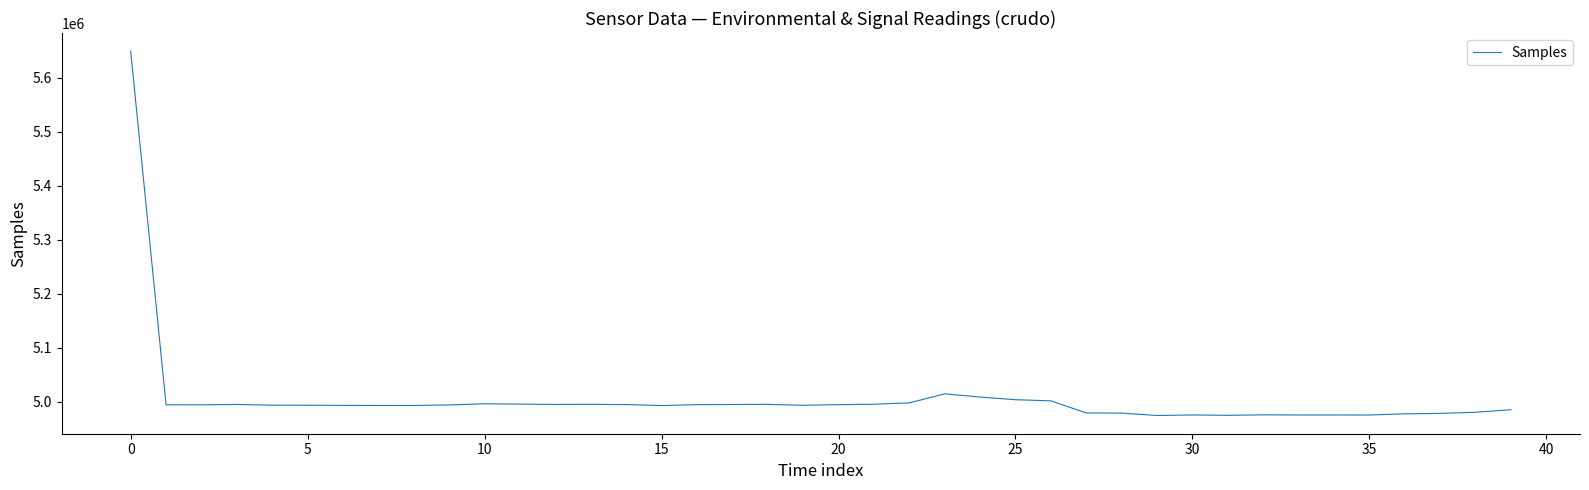

What is the difference between the maximum and minimum values?

674360